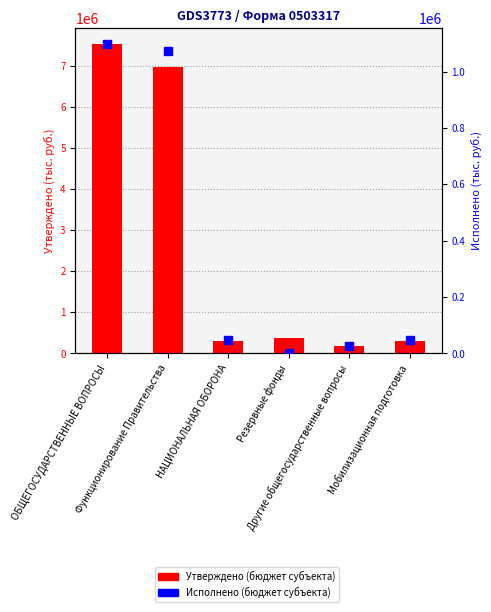

Is it true that Исполнено (бюджет субъекта) equals 76552.6 at НАЦИОНАЛЬНАЯ ОБОРОНА?

False